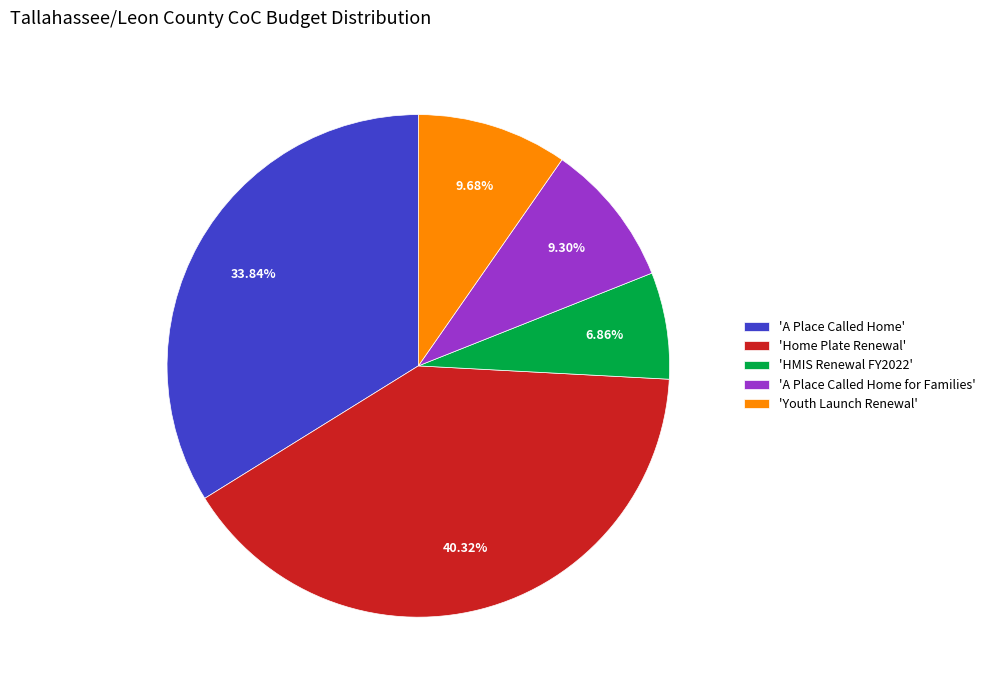

Between 'Home Plate Renewal' and 'A Place Called Home for Families', which is larger?

'Home Plate Renewal'